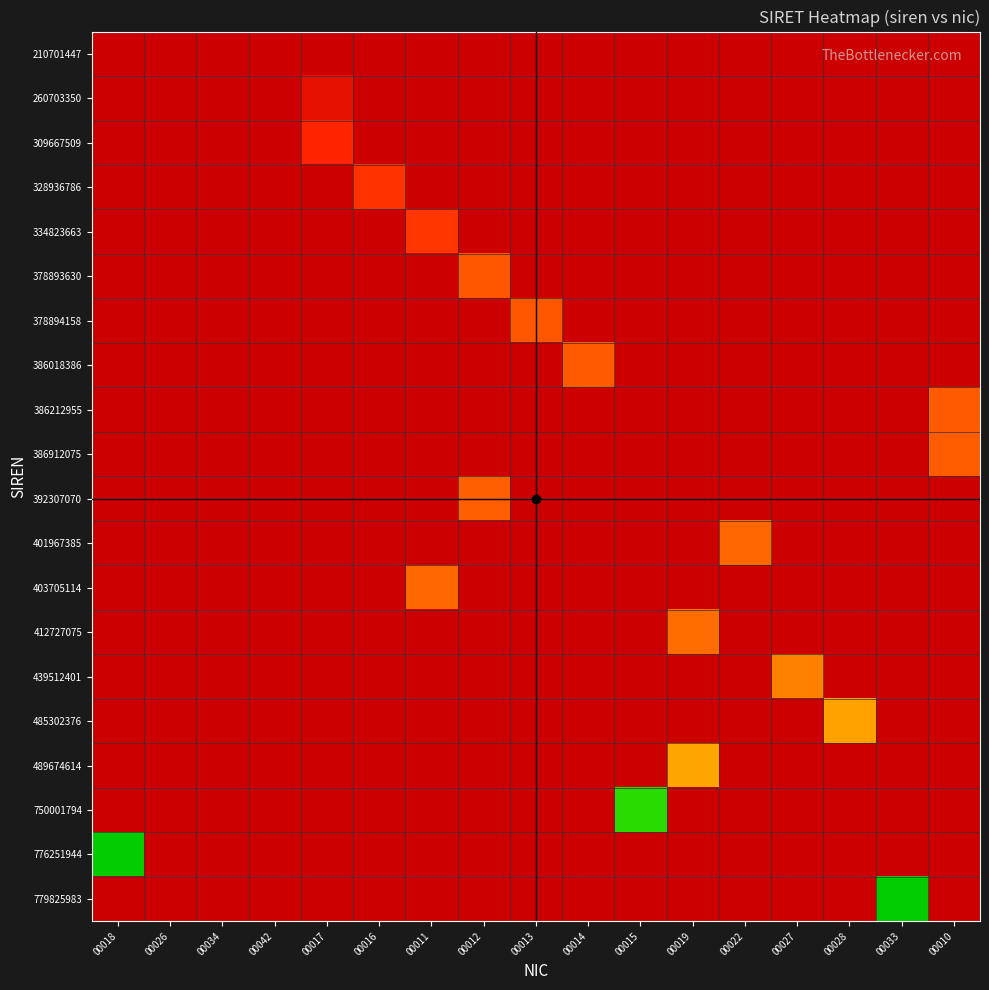

What is the greatest value displayed?

77982598300033.0